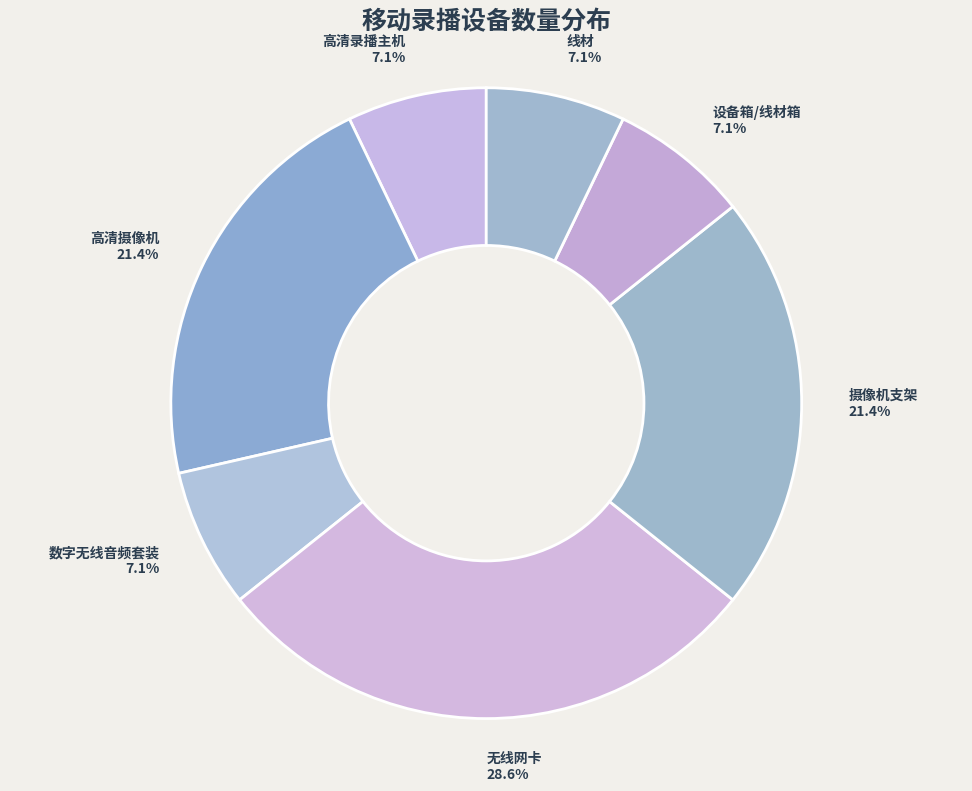

True or false: 高清录播主机 accounts for 1% of the total.

False